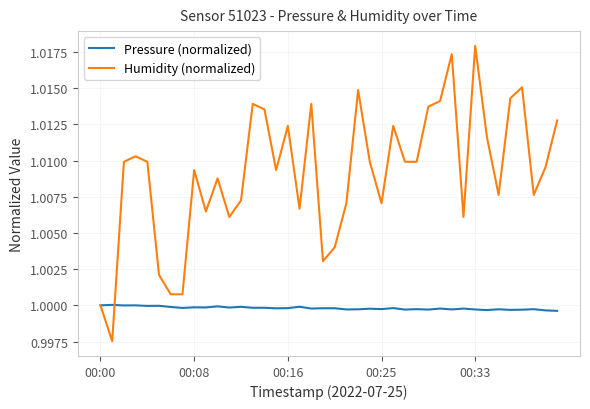

Which series has the largest total across all categories?

Humidity (normalized)